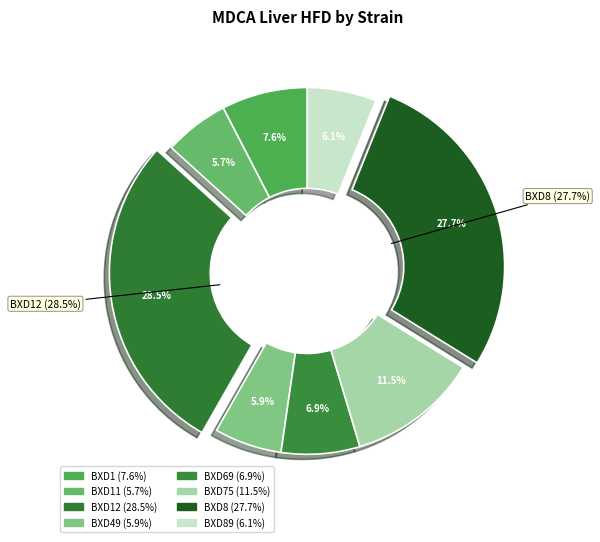

To the nearest percent, what portion does BXD1 represent?

8%